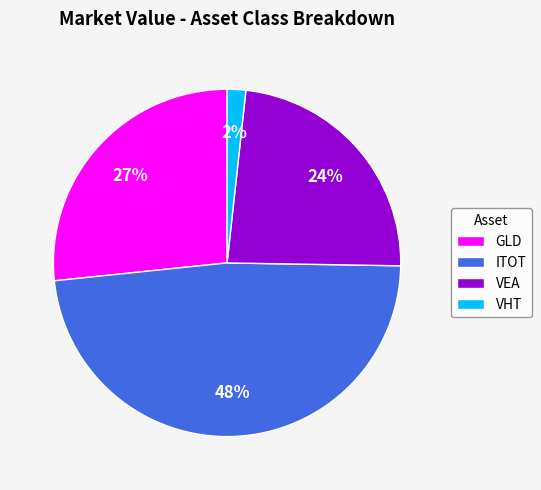

Combined, do ITOT and VEA account for over 50%?

Yes